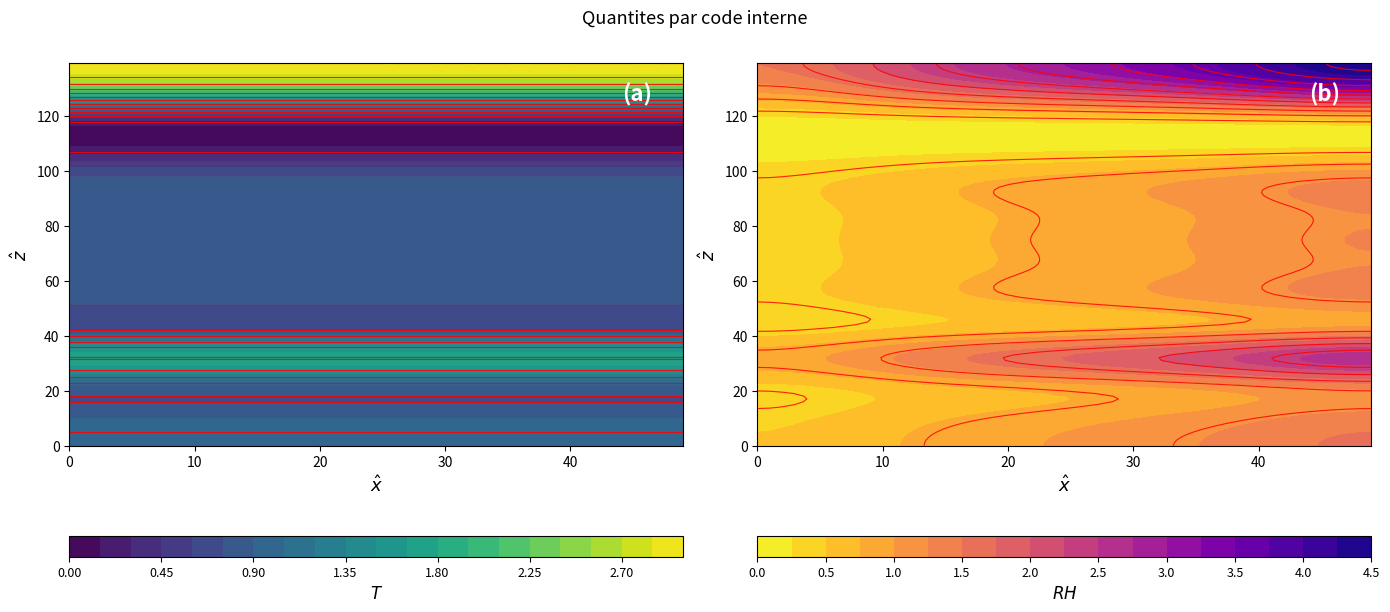

How many distinct data groups are displayed?

14